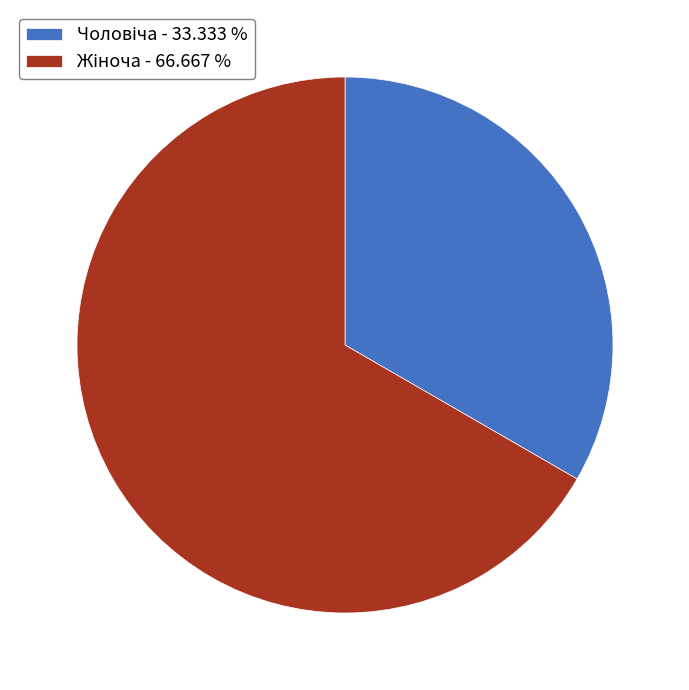

Is there any slice that represents more than half of the pie?

Yes